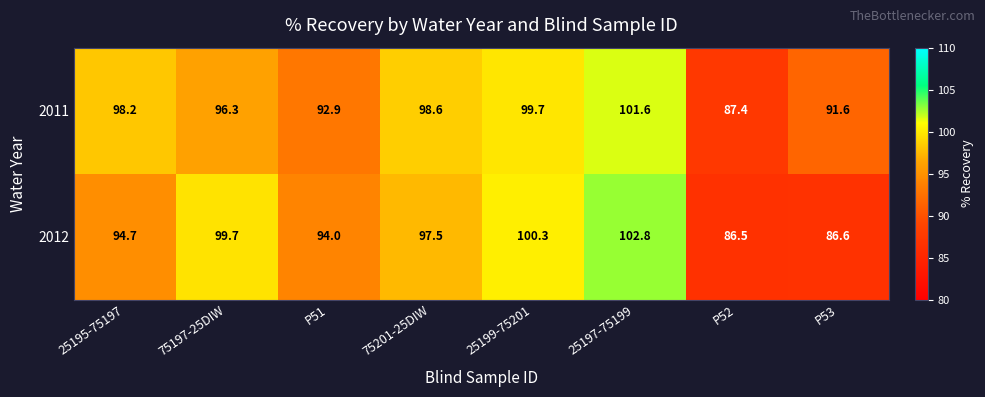

How many data points does each series have?

8